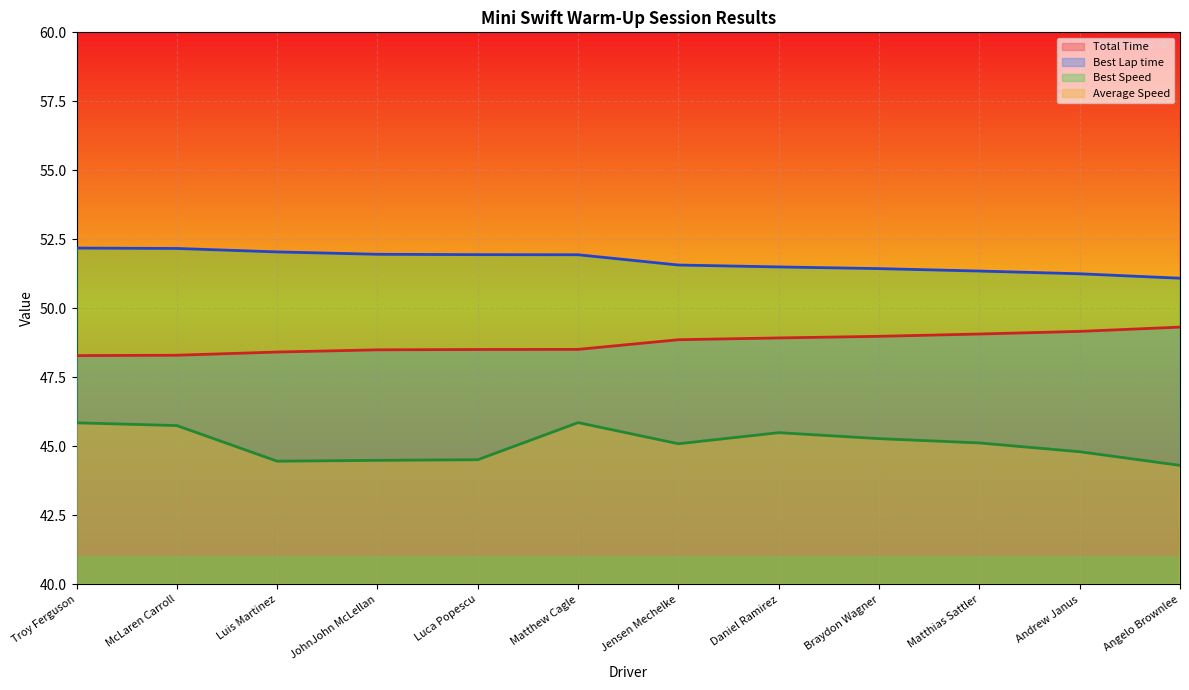

Reading left to right, list all the values displayed in this chart.

Total Time: Troy Ferguson=439.6	McLaren Carroll=440.6	Luis Martinez=453.4	JohnJohn McLellan=453.1	Luca Popescu=452.8	Matthew Cagle=439.6	Jensen Mechelke=447.0	Daniel Ramirez=443.1	Braydon Wagner=445.2	Matthias Sattler=446.7	Andrew Janus=449.9	Angelo Brownlee=454.9
Best Lap time: Troy Ferguson=48.3	McLaren Carroll=48.3	Luis Martinez=48.4	JohnJohn McLellan=48.5	Luca Popescu=48.5	Matthew Cagle=48.5	Jensen Mechelke=48.9	Daniel Ramirez=48.9	Braydon Wagner=49.0	Matthias Sattler=49.1	Andrew Janus=49.2	Angelo Brownlee=49.3
Best Speed: Troy Ferguson=52.2	McLaren Carroll=52.2	Luis Martinez=52.0	JohnJohn McLellan=52.0	Luca Popescu=51.9	Matthew Cagle=51.9	Jensen Mechelke=51.6	Daniel Ramirez=51.5	Braydon Wagner=51.4	Matthias Sattler=51.4	Andrew Janus=51.3	Angelo Brownlee=51.1
Average Speed: Troy Ferguson=45.9	McLaren Carroll=45.8	Luis Martinez=44.5	JohnJohn McLellan=44.5	Luca Popescu=44.5	Matthew Cagle=45.9	Jensen Mechelke=45.1	Daniel Ramirez=45.5	Braydon Wagner=45.3	Matthias Sattler=45.1	Andrew Janus=44.8	Angelo Brownlee=44.3